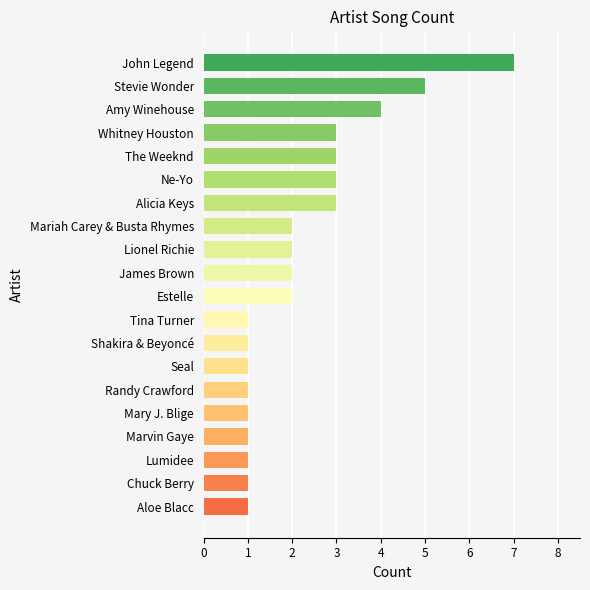

How many series are shown in this chart?

1